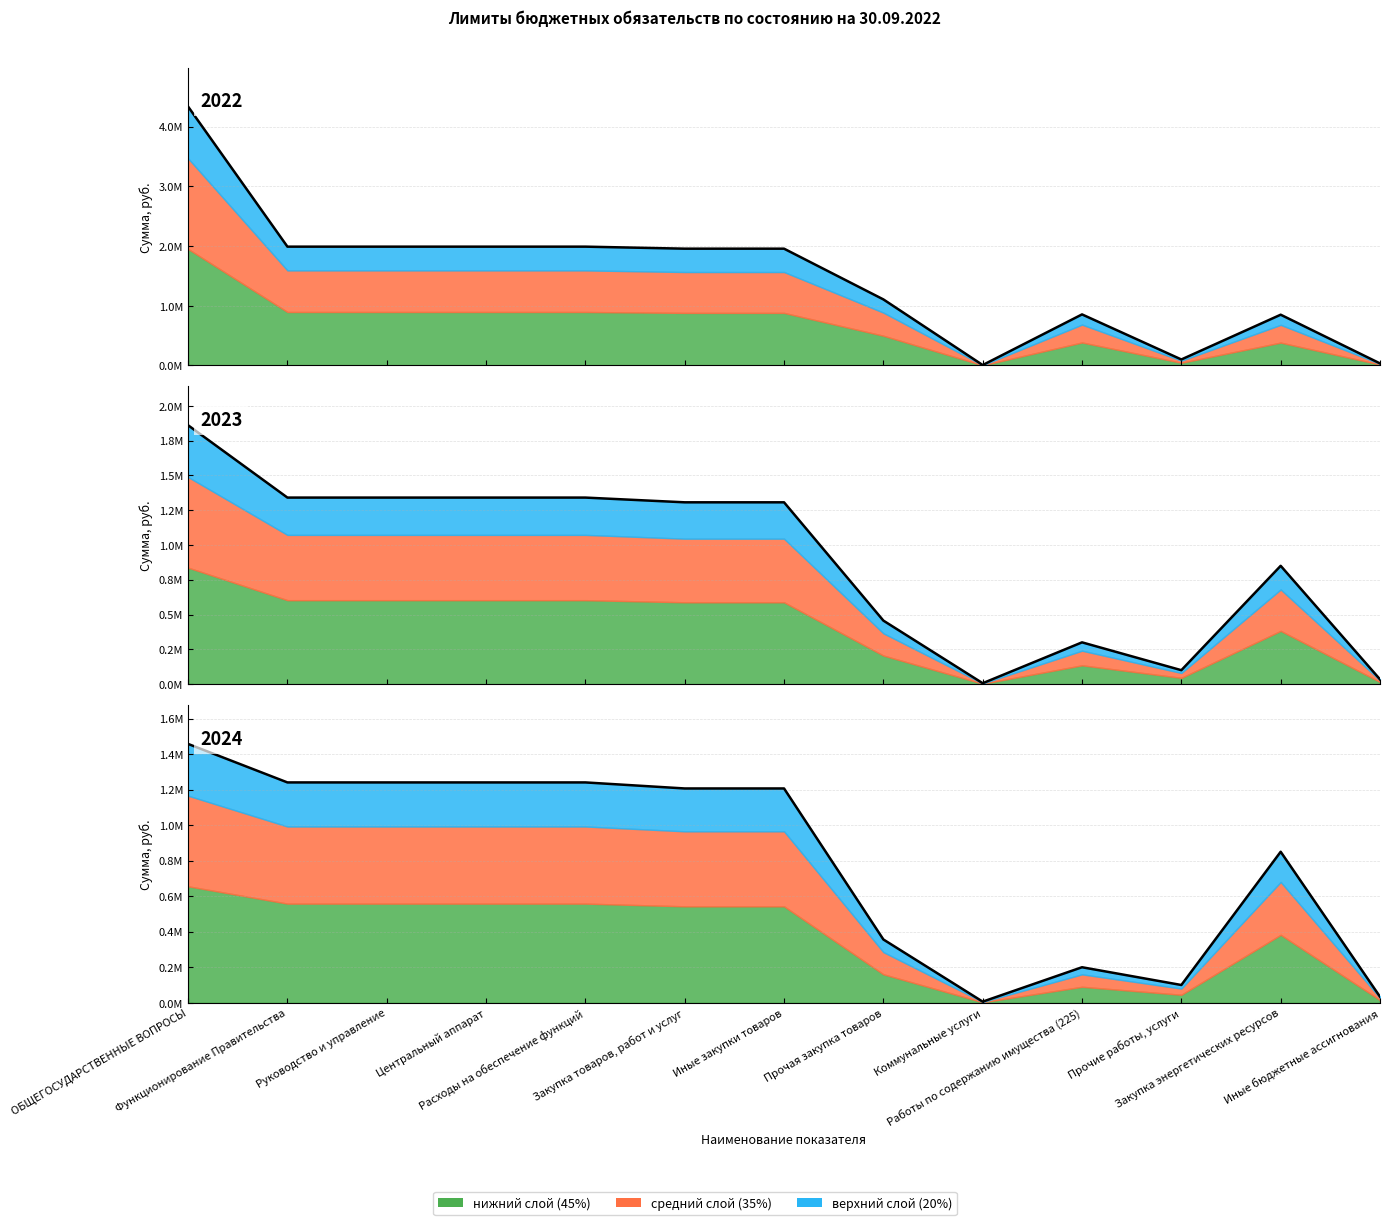

At which category does на 2022 reach its first local peak?

Работы по содержанию имущества (225)